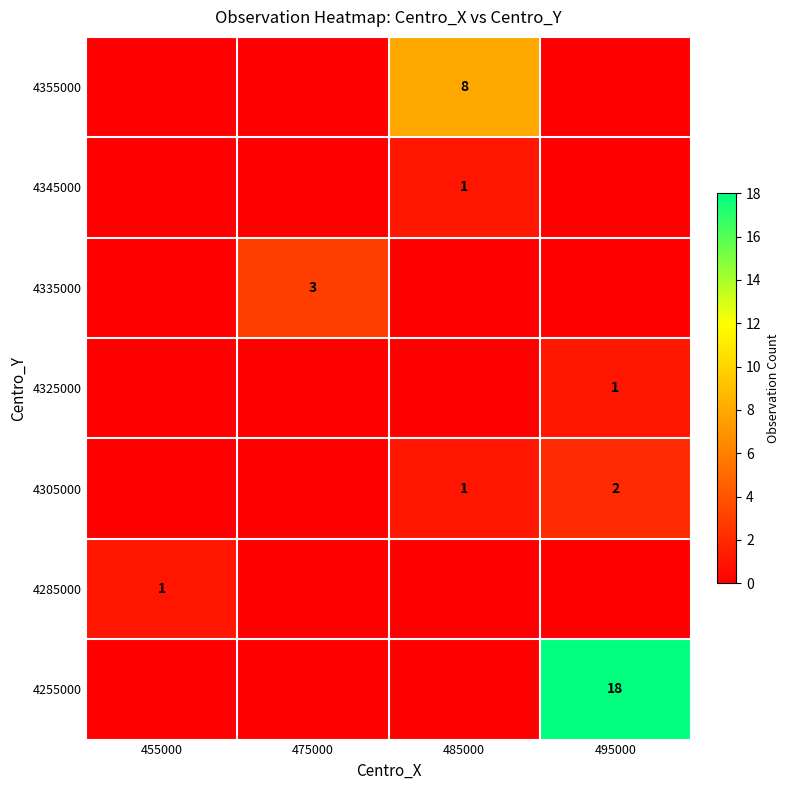

The 4305000 series shows 2 at 485000. True or false?

False